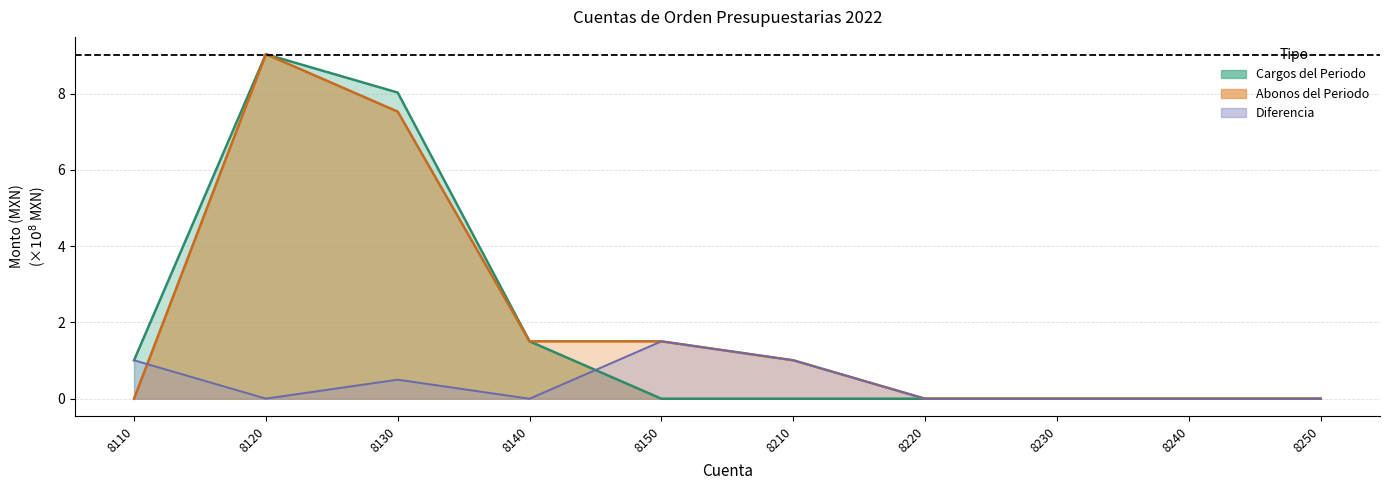

What is the sum of the Abonos del Periodo values at 8220 and 8150?

1.5